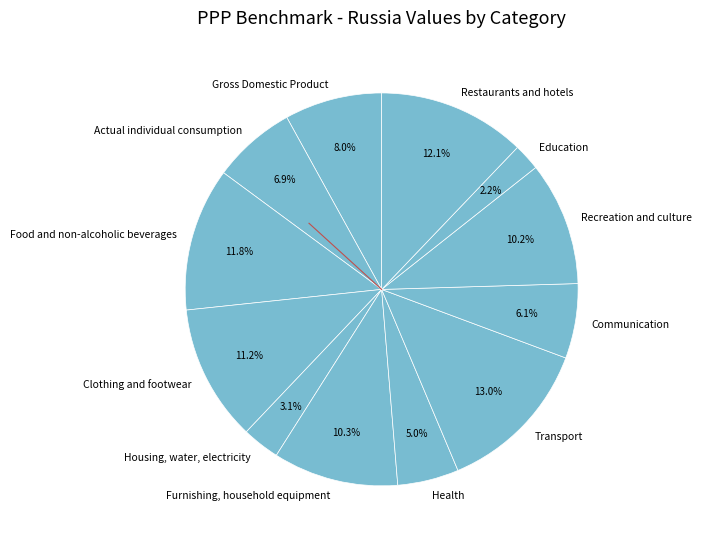

Which has a higher value, Furnishing, household equipment or Education?

Furnishing, household equipment